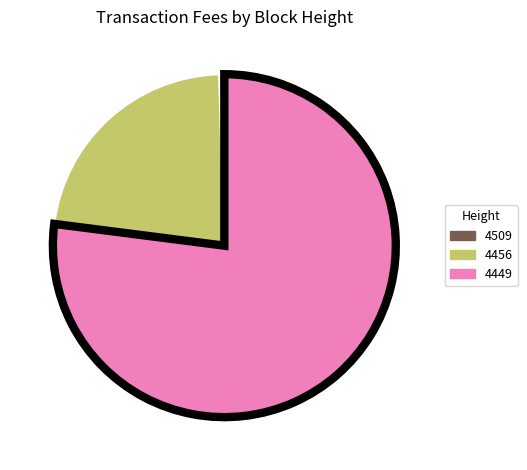

How many segments does this pie chart have?

3